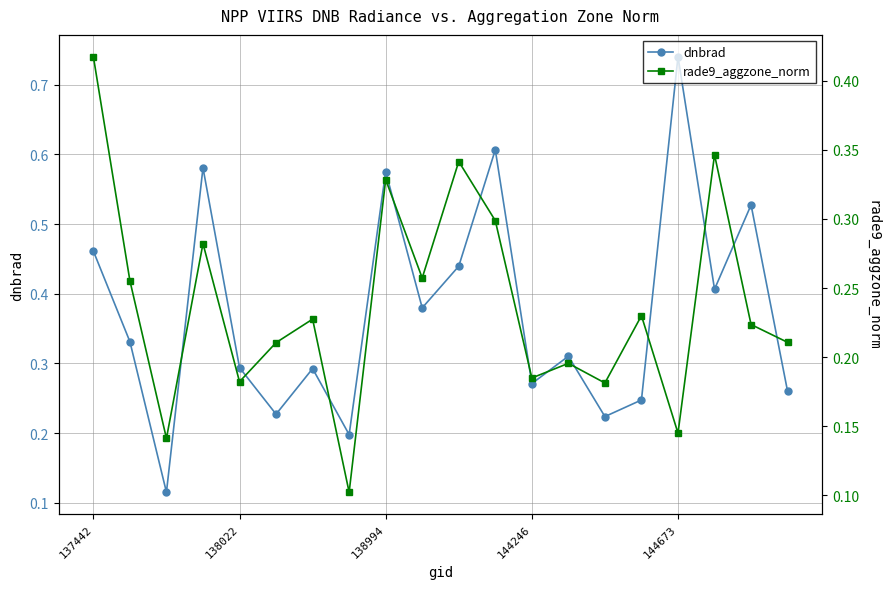

The value of dnbrad at 19 is 0.3. True or false?

True